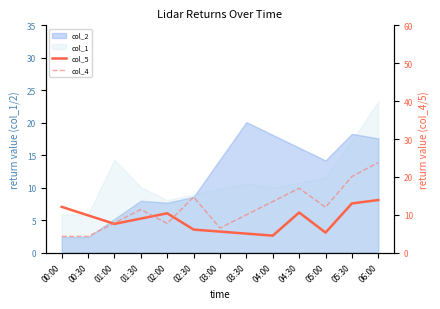

Between 00:30 and 04:30, which series saw the biggest shift?

col_4